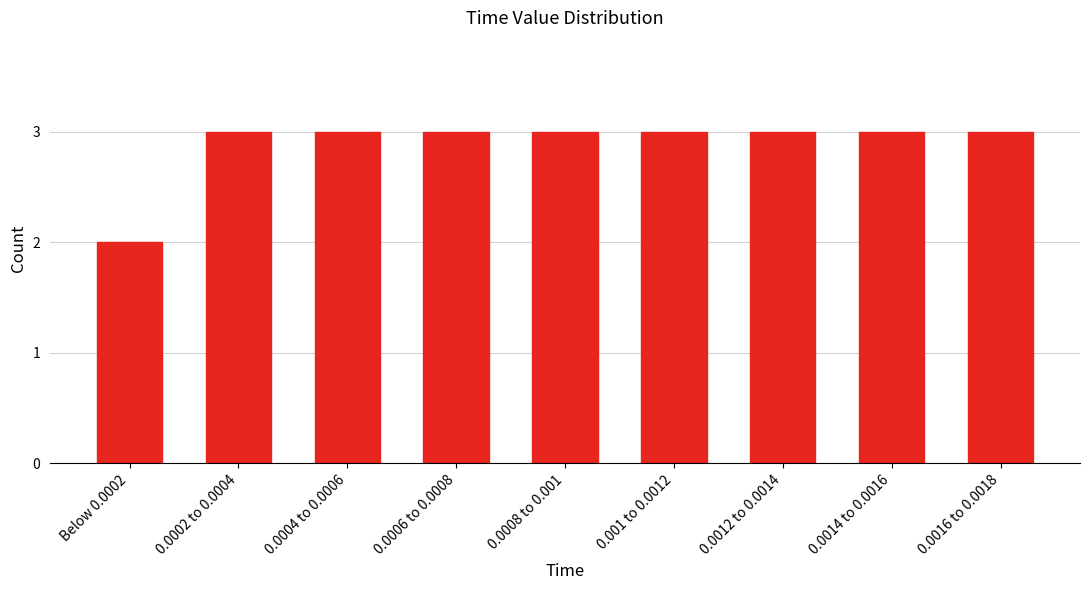

Reading right to left, extract all data points from this chart.

0.0016 to 0.0018=3	0.0014 to 0.0016=3	0.0012 to 0.0014=3	0.001 to 0.0012=3	0.0008 to 0.001=3	0.0006 to 0.0008=3	0.0004 to 0.0006=3	0.0002 to 0.0004=3	Below 0.0002=2